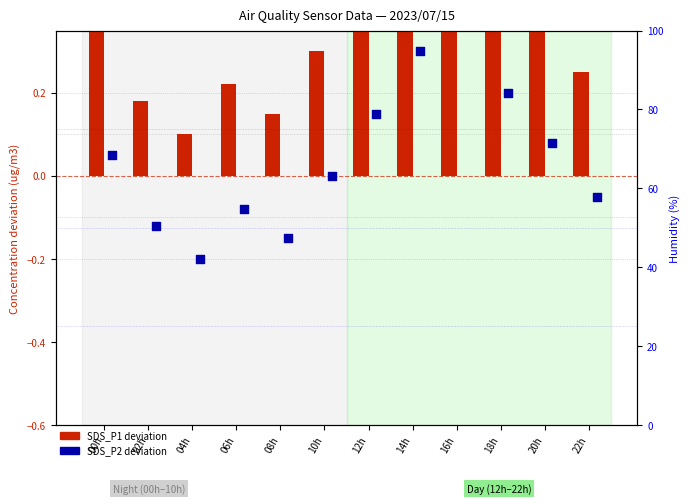

At how many categories does at least one series exceed 0?

12